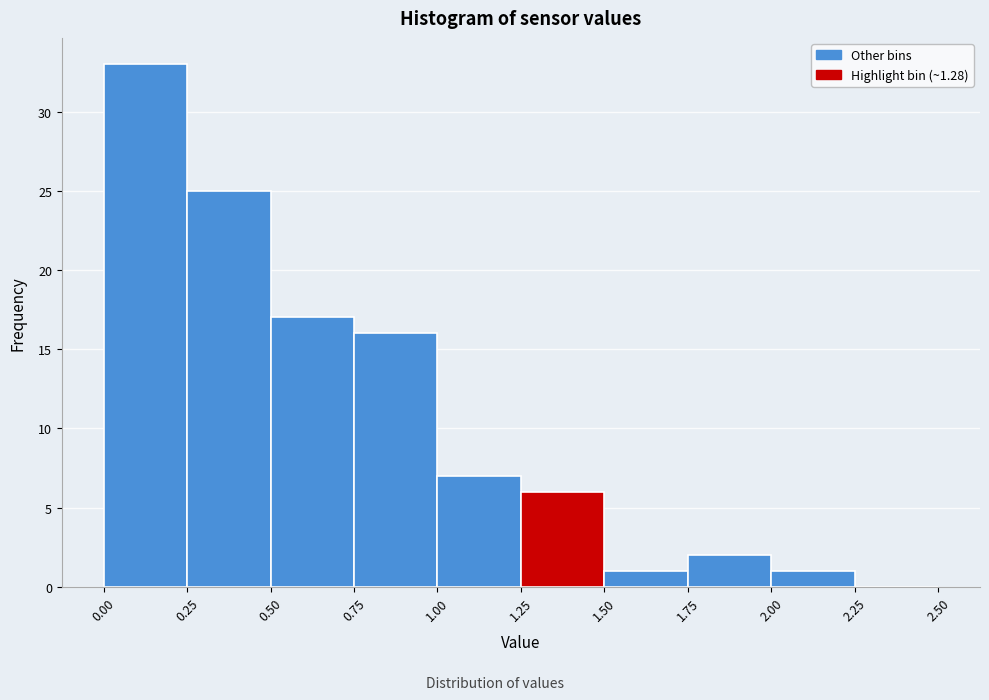

Reading left to right, list every bar in this chart as the range it spans on the x-axis followed by its height. The values are not printed on the chart, so give them approximately, as read against the axis.

0.00 to 0.25: 33
0.25 to 0.50: 25
0.50 to 0.75: 17
0.75 to 1.00: 16
1.00 to 1.25: 7
1.25 to 1.50: 6
1.50 to 1.75: 1
1.75 to 2.00: 2
2.00 to 2.25: 1
2.25 to 2.50: 0